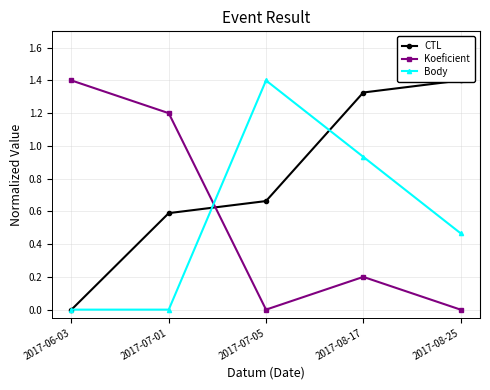

What is the difference between the highest and lowest values at 2017-08-25?

1.4